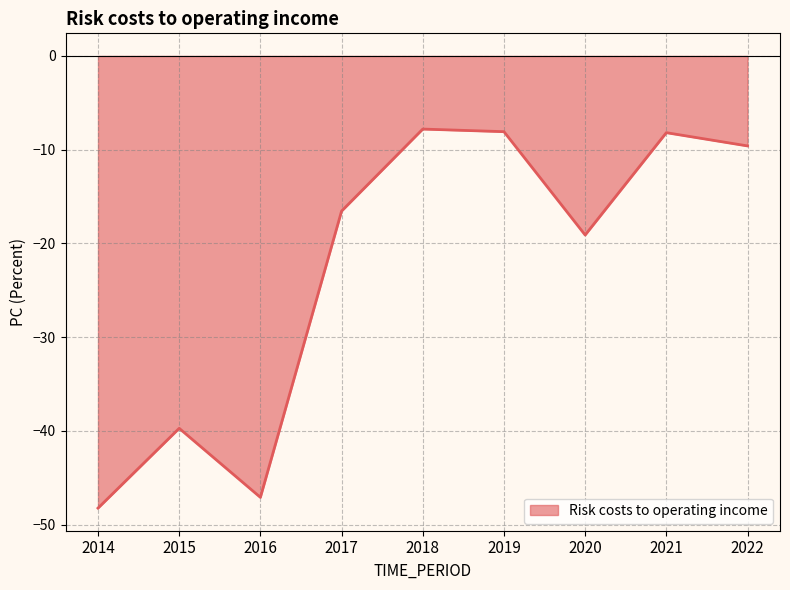

Which category has the lowest value across all series?

2014